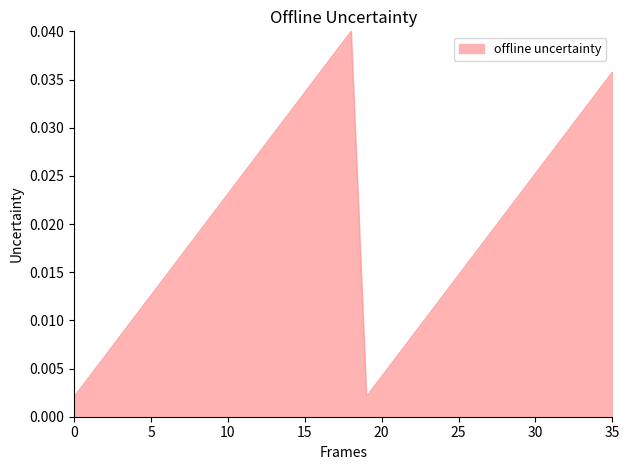

Which has a higher value, 20 or 15?

15